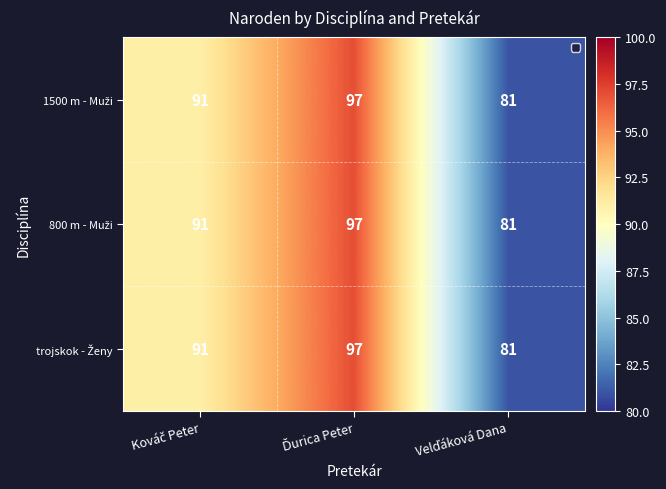

What is the smallest value displayed?

81